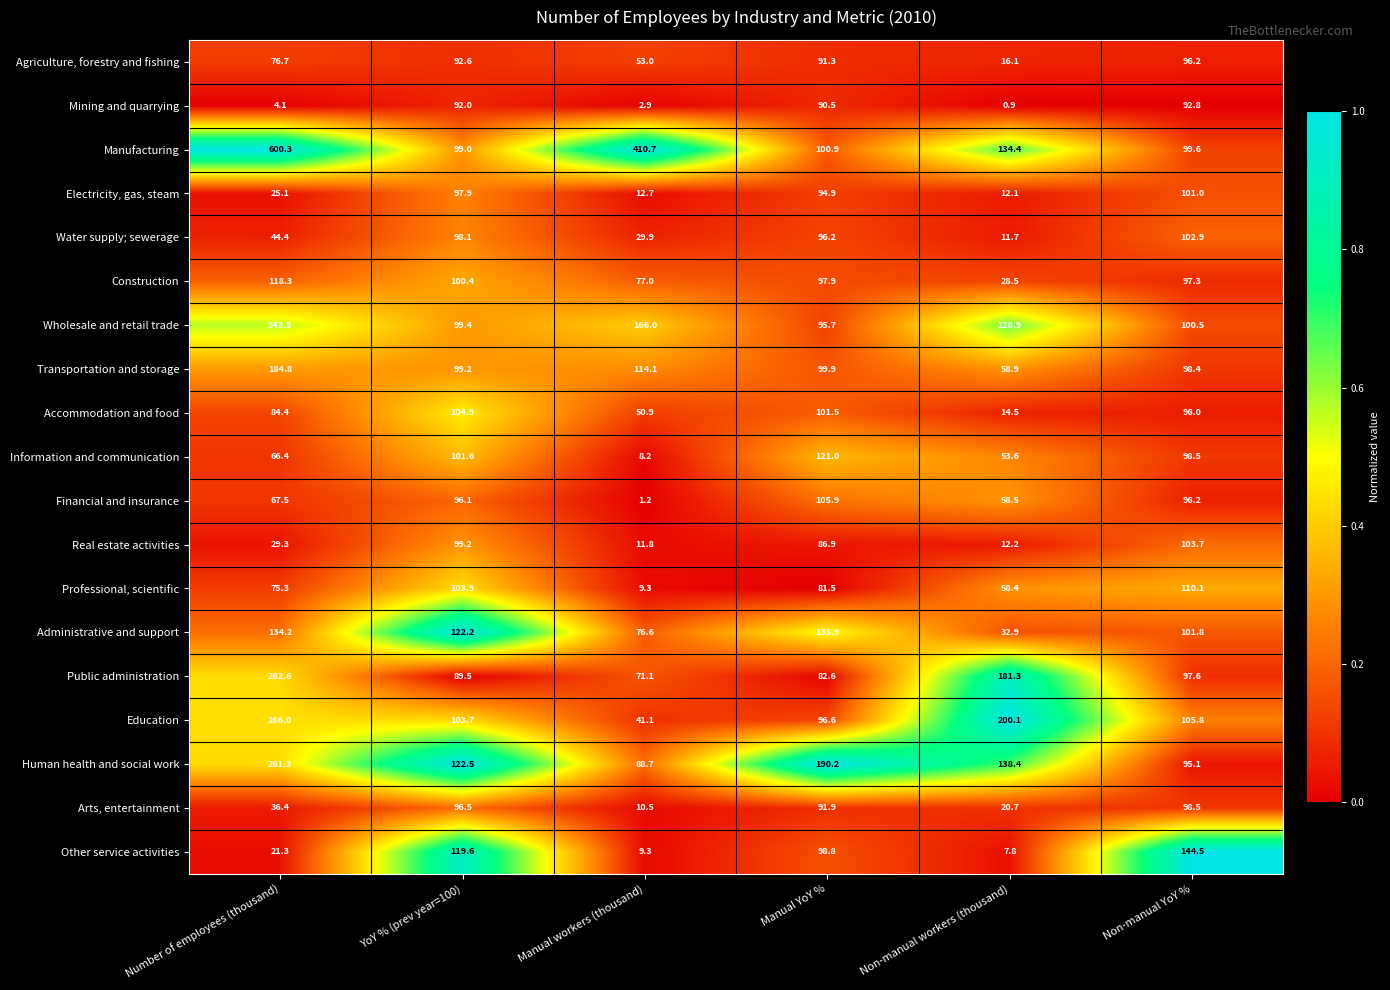

Count the number of categories in the chart.

6